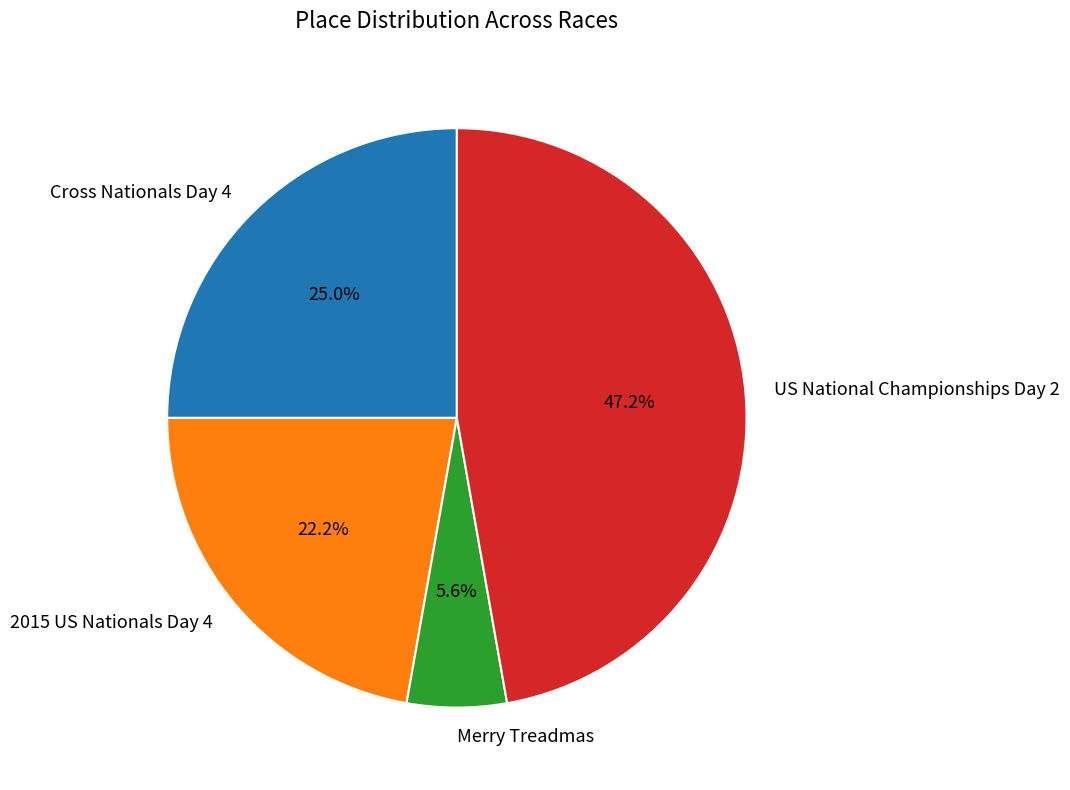

Which has a higher value, Merry Treadmas or 2015 US Nationals Day 4?

2015 US Nationals Day 4